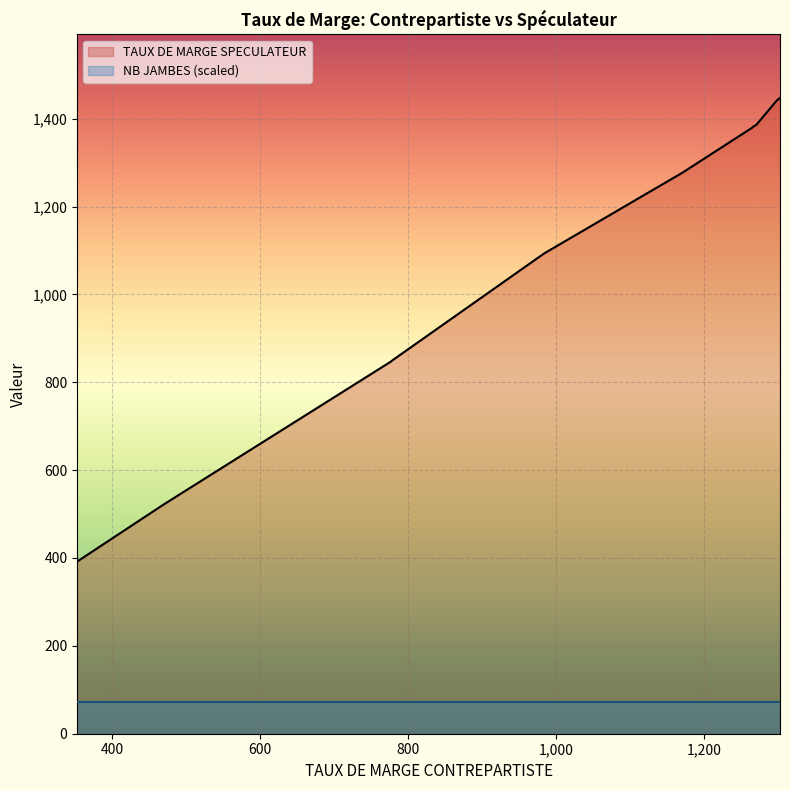

Where is the first local minimum for TAUX DE MARGE SPECULATEUR?

353